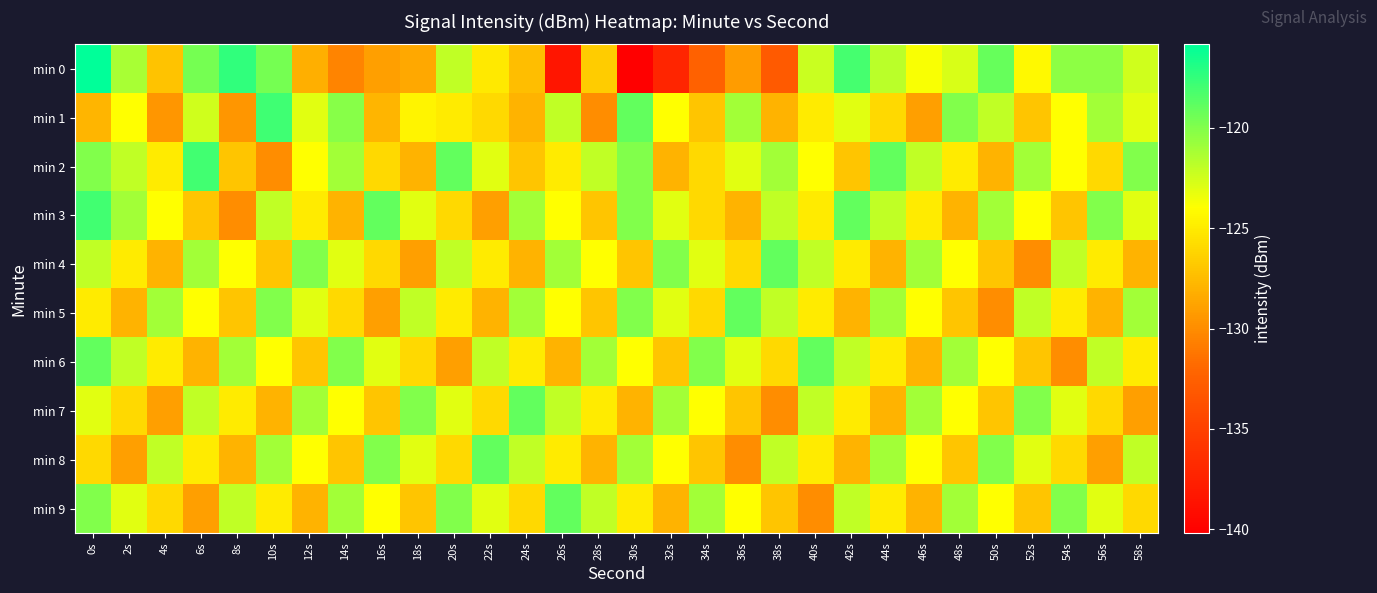

List the series in order of their peak value, highest first.

min 0, min 1, min 2, min 3, min 4, min 5, min 6, min 7, min 8, min 9